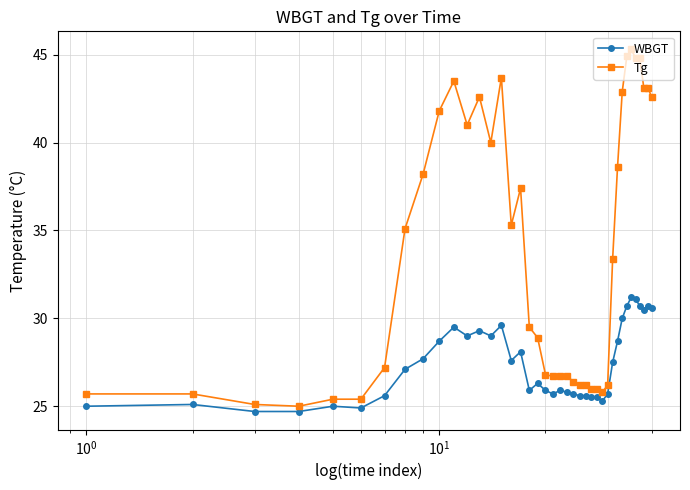

True or false: Tg has more than 0 interior local peaks.

True